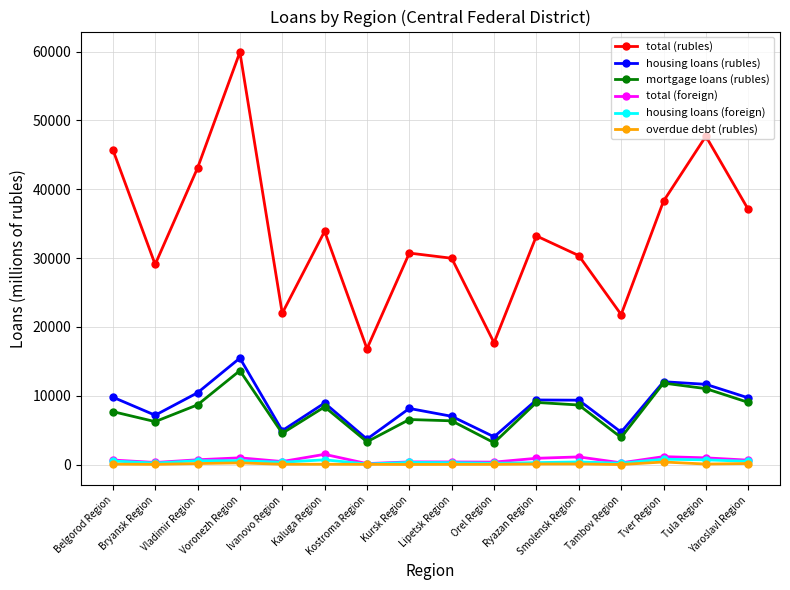

How many lines are shown in the chart?

6